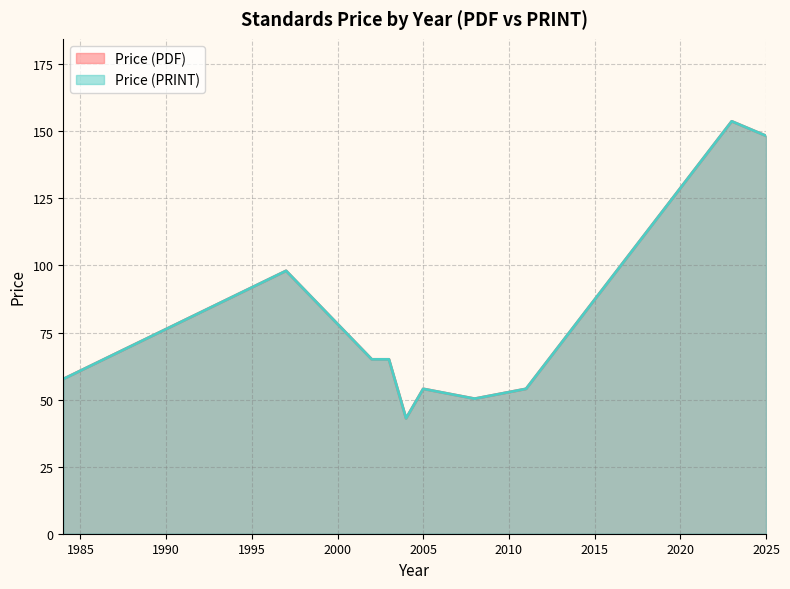

What are all the series names shown in the legend?

Price (PDF), Price (PRINT)